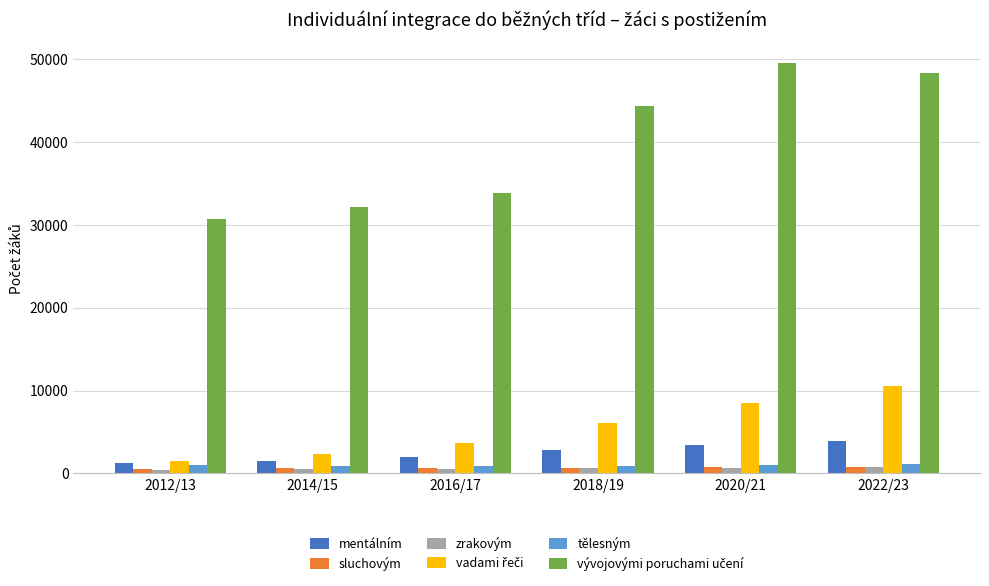

What value does the tělesným series have at 2022/23?

1090